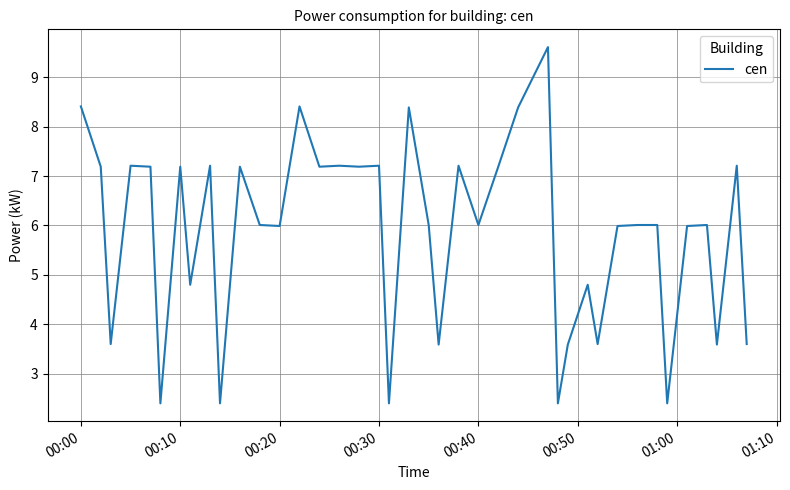

What is the difference between the maximum and minimum values?

7.2